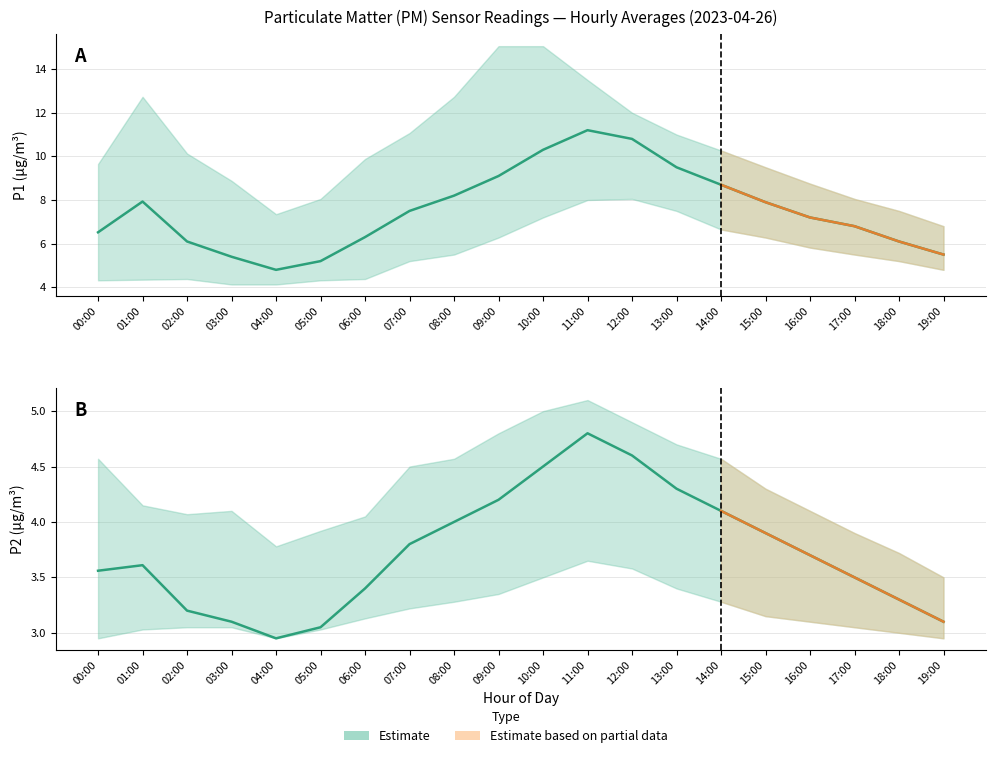

How many values in the P2 series exceed 3?

19